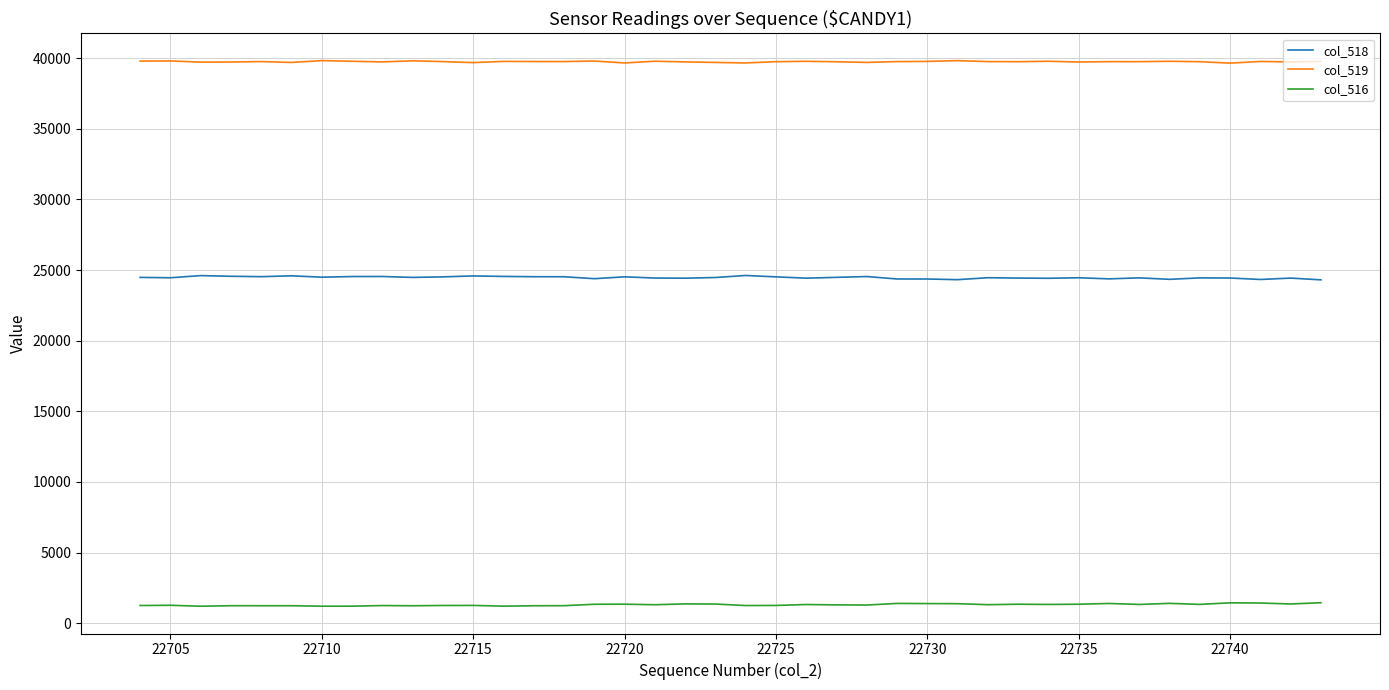

Is this an area chart (filled region under the line)?

No